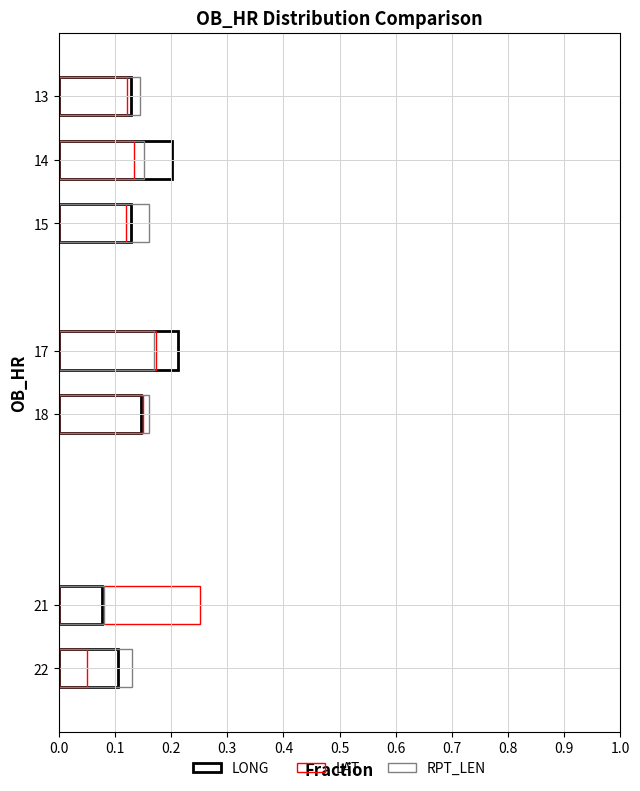

What is the value of the LONG bar at the 1st from the left?

0.1